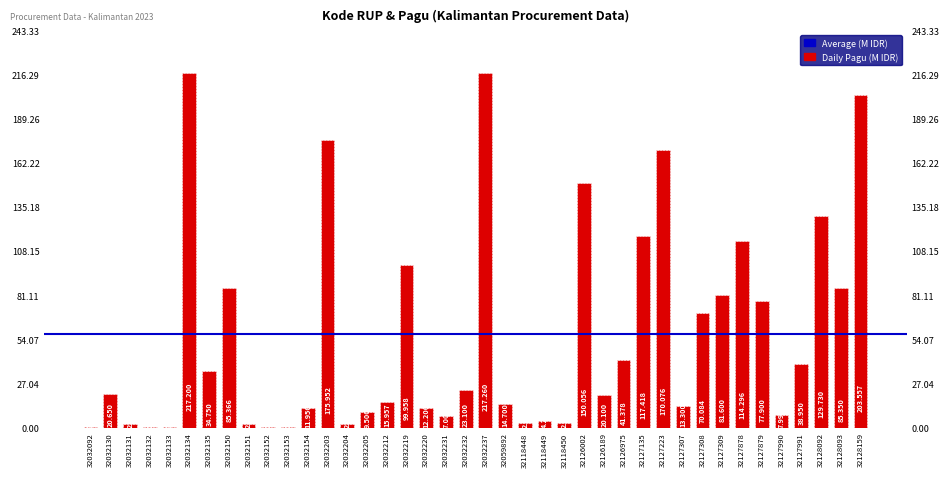

Which has a higher value, 32059892 or 32032219?

32032219